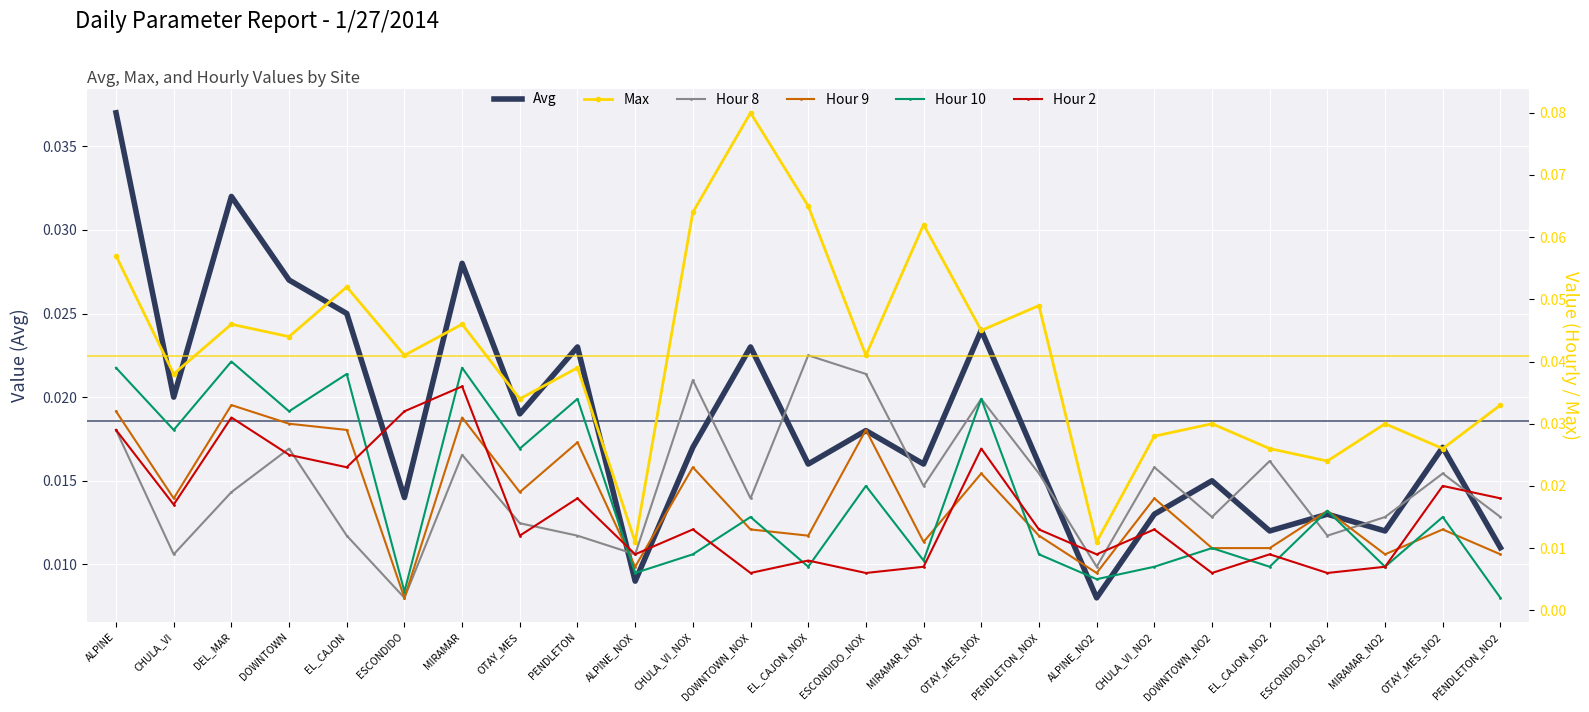

Is it true that Avg equals 0.0 at DOWNTOWN_NO2?

True